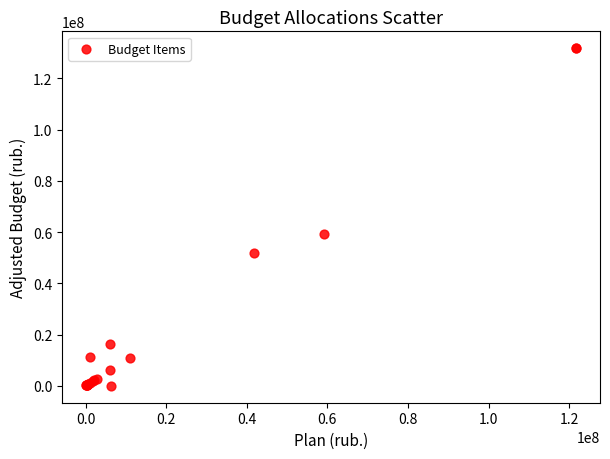

What Y value in the scatter plot is closest to 65862156?

59241200.0